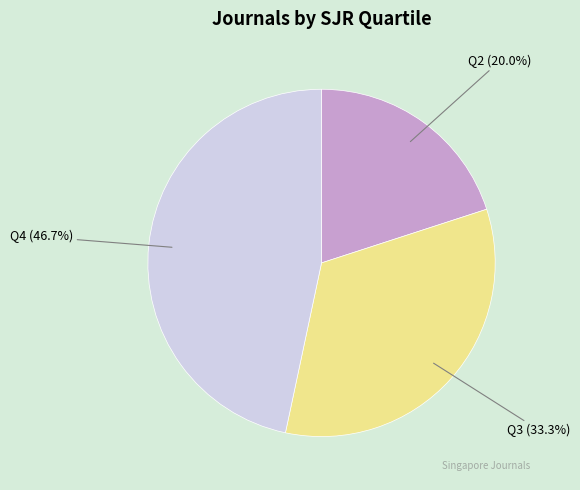

The Q2 slice represents 20% of the pie. True or false?

True